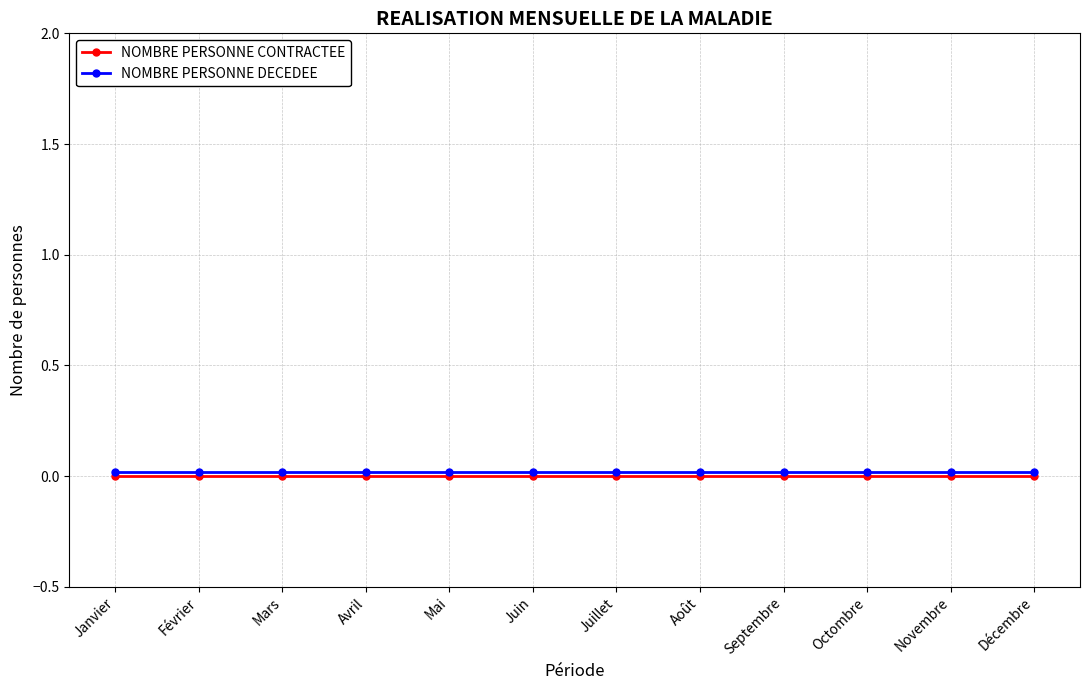

Count the number of categories in the chart.

12